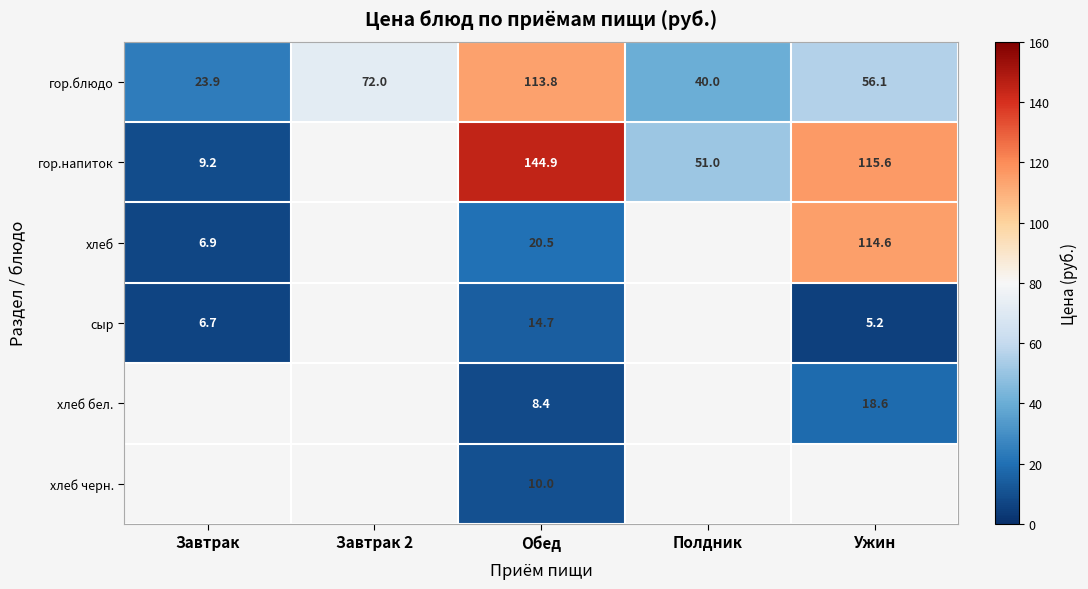

How many values in the гор.блюдо series are below 56?

2